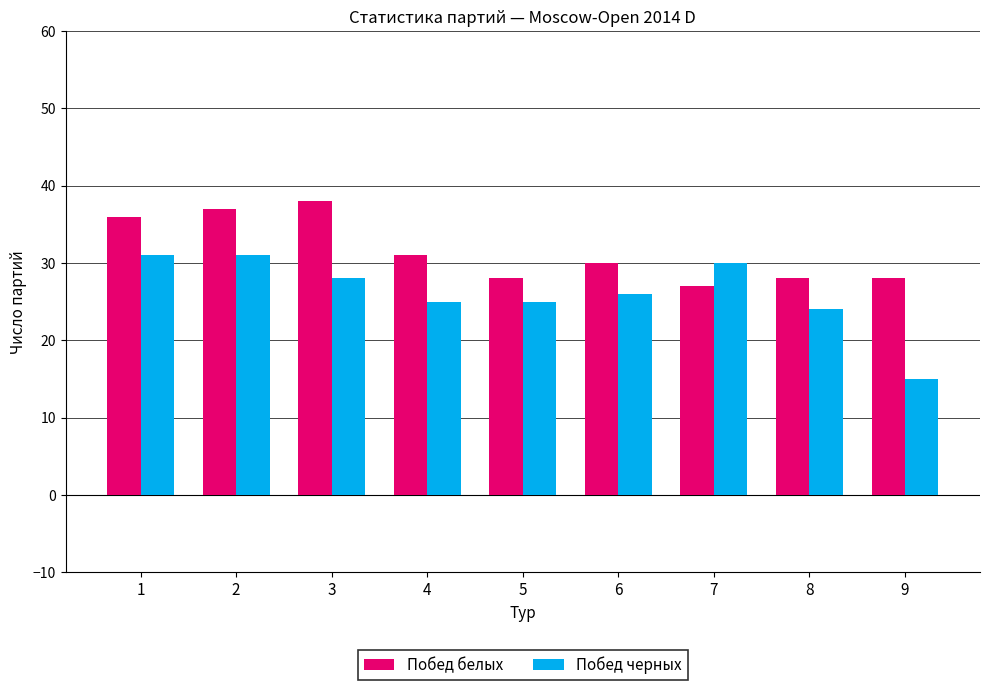

What are all the series names shown in the legend?

Побед белых, Побед черных